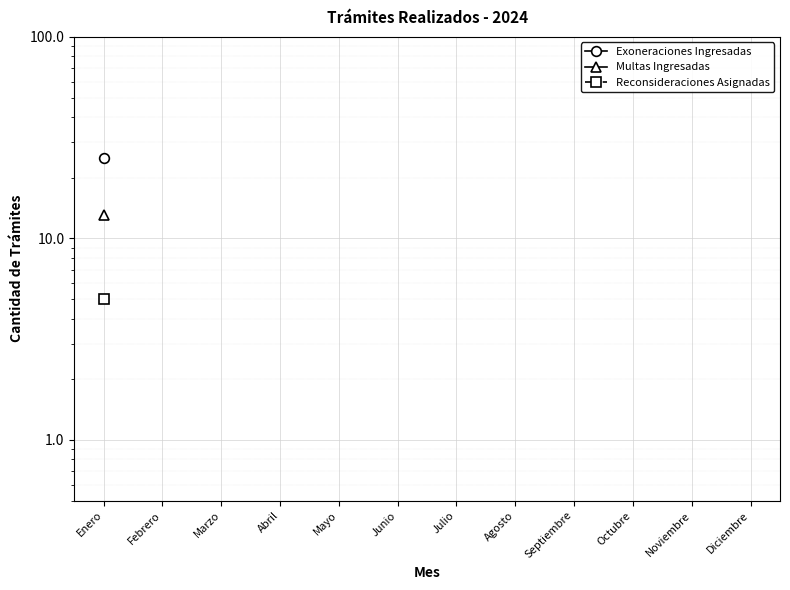

What is the highest value of the Exoneraciones Ingresadas series?

25.0